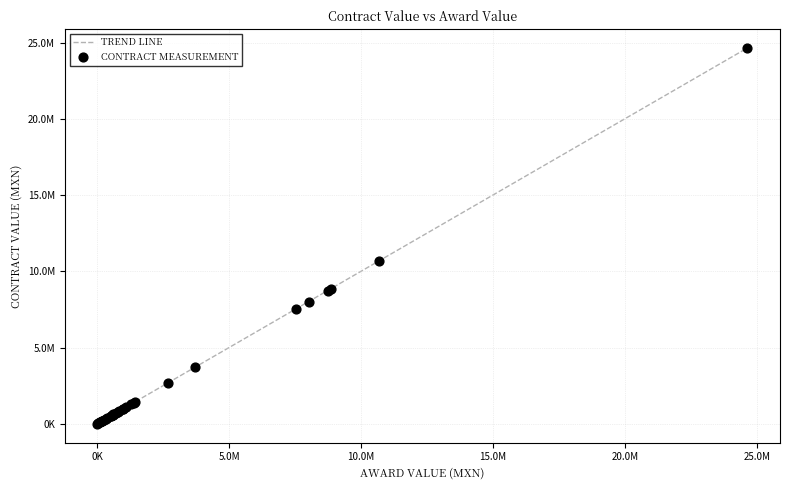

Is this an area chart (filled region under the line)?

No